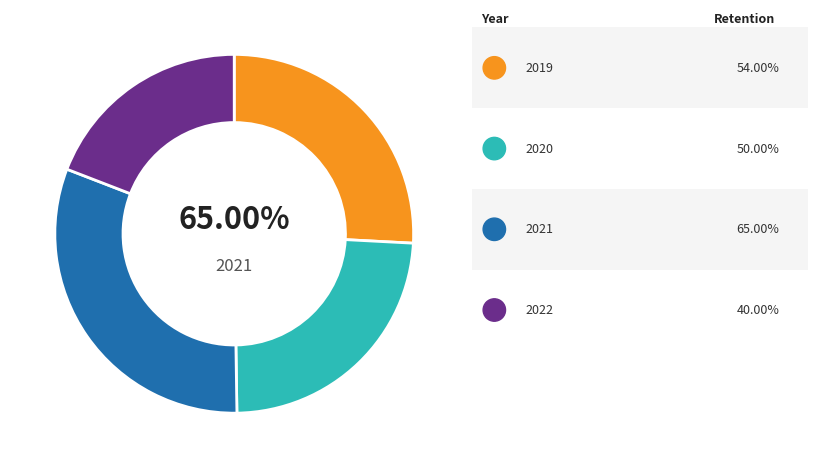

Rank the categories by value from lowest to highest.

2022, 2020, 2019, 2021